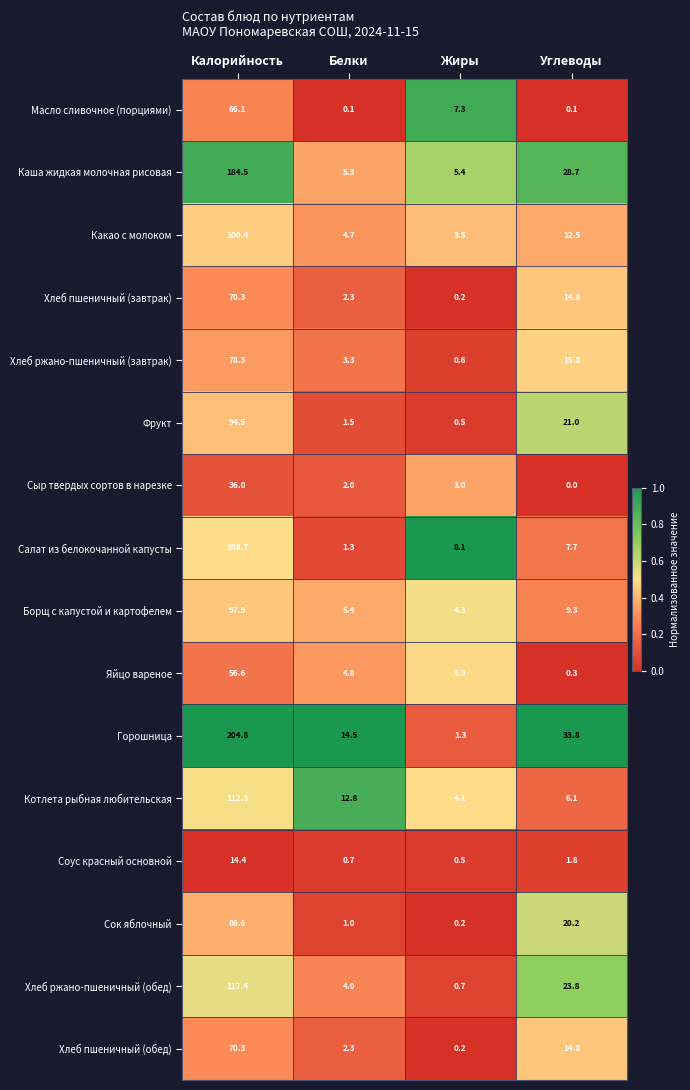

List the labels in order of Яйцо вареное value, largest first.

Калорийность, Белки, Жиры, Углеводы